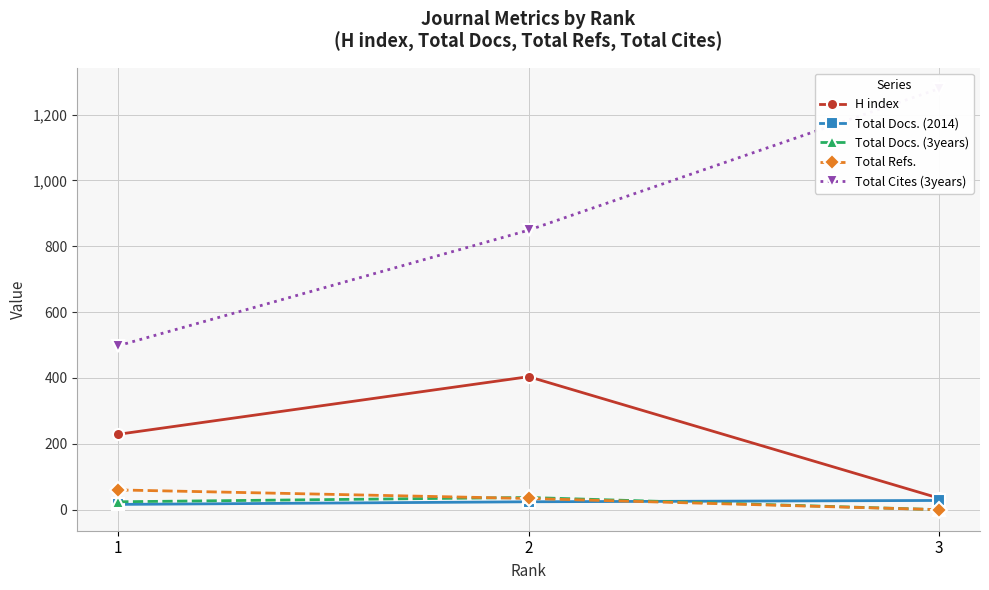

How many values in the Total Docs. (3years) series are below 24?

1